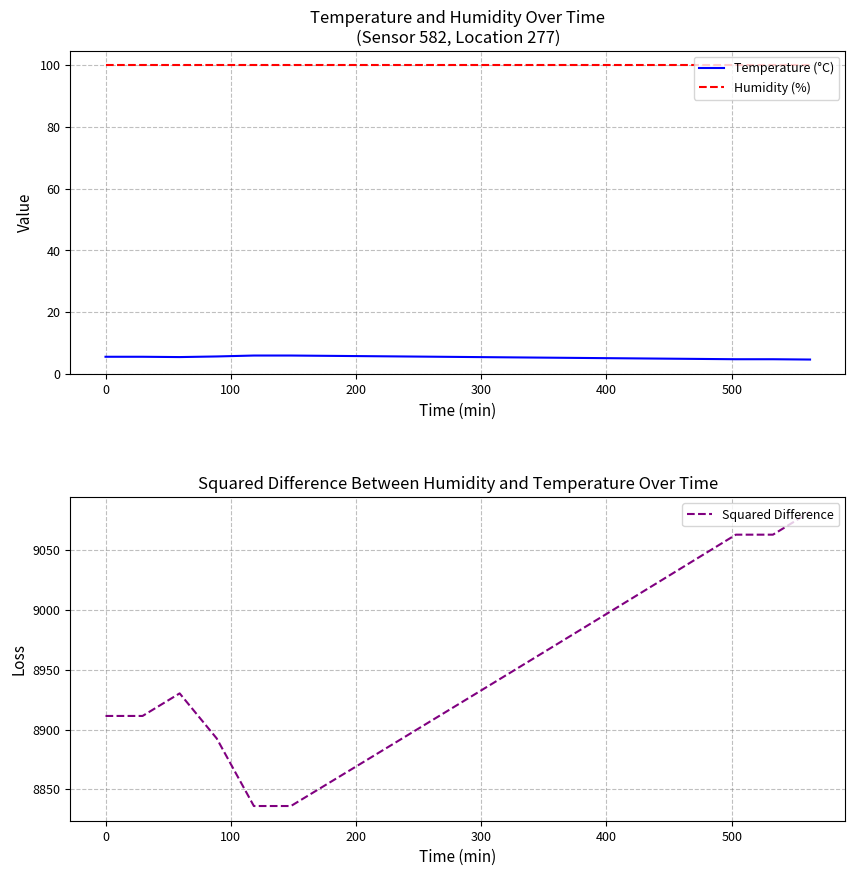

True or false: Temperature (°C) and Humidity (%) cross at least once.

False